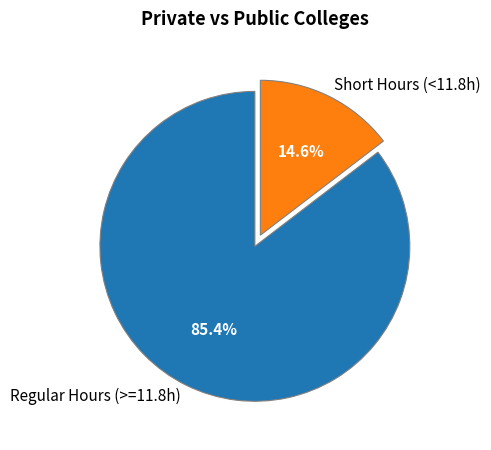

Rank the categories by value from lowest to highest.

Short Hours (<11.8h), Regular Hours (>=11.8h)